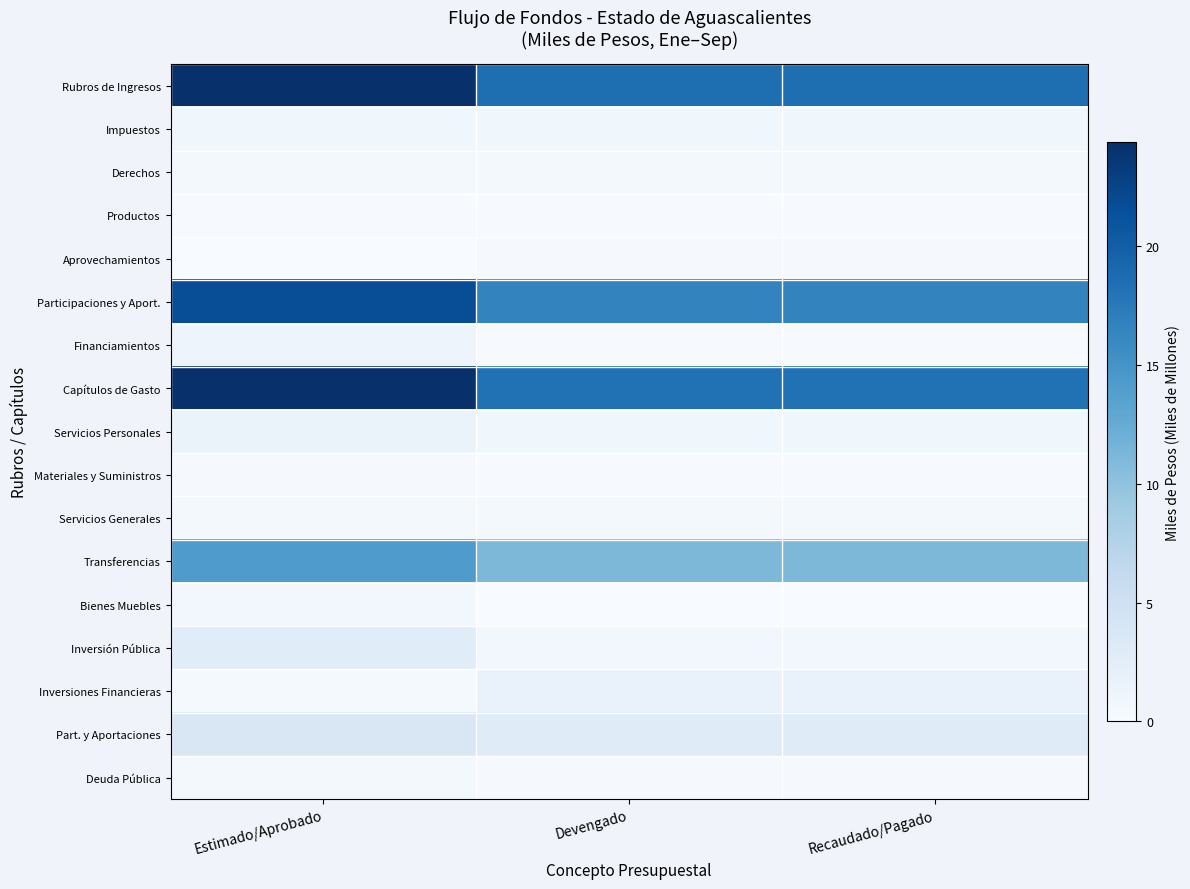

What is the total value across all series at Recaudado/Pagado?

73.4